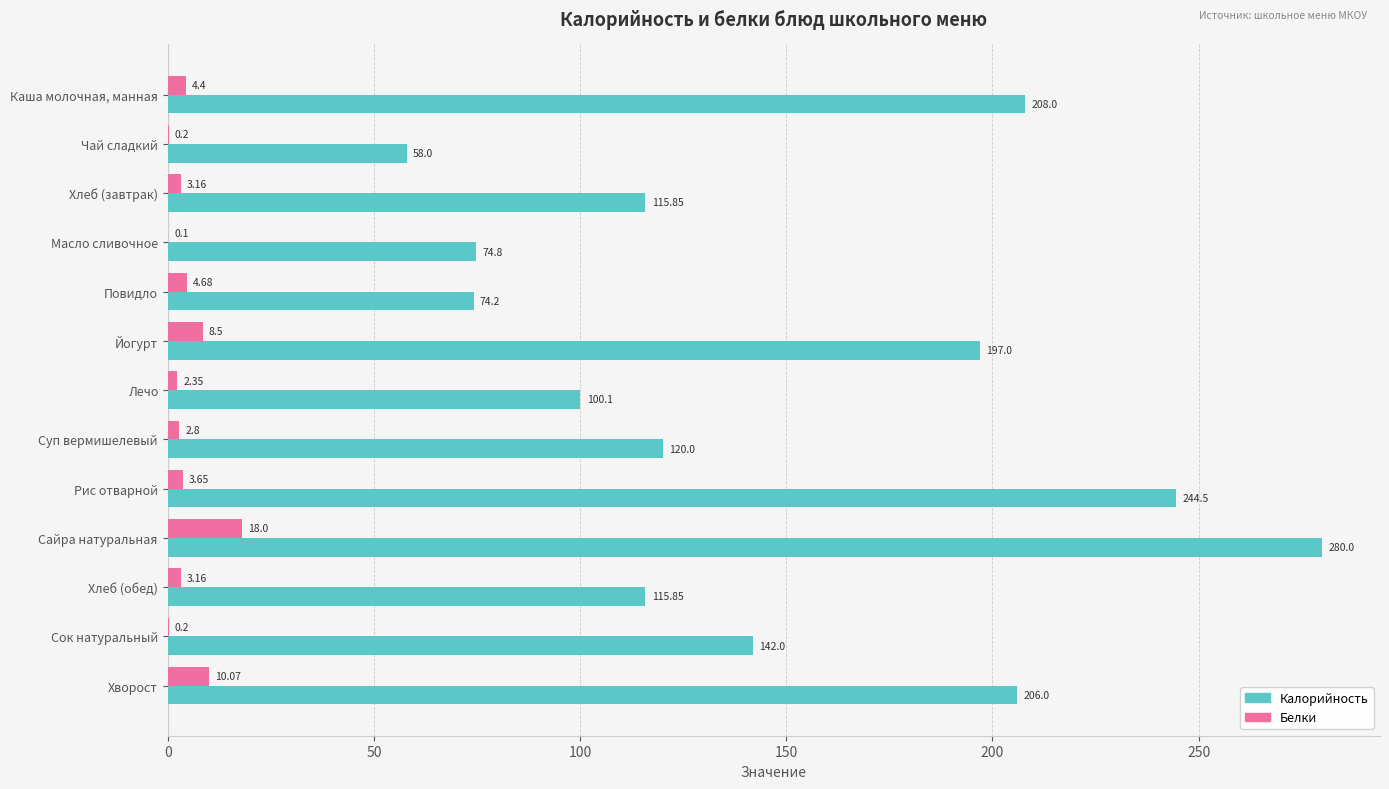

Which category has the highest value in the Белки series?

Сайра натуральная